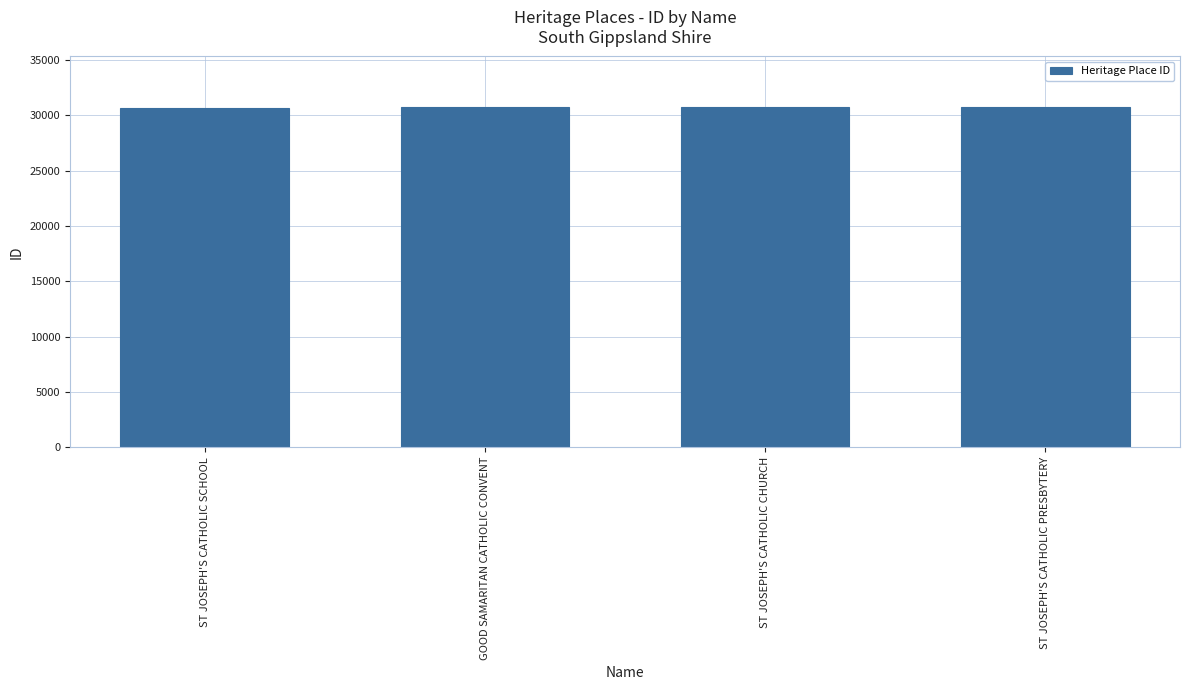

What position from the left is ST JOSEPH'S CATHOLIC CHURCH?

3